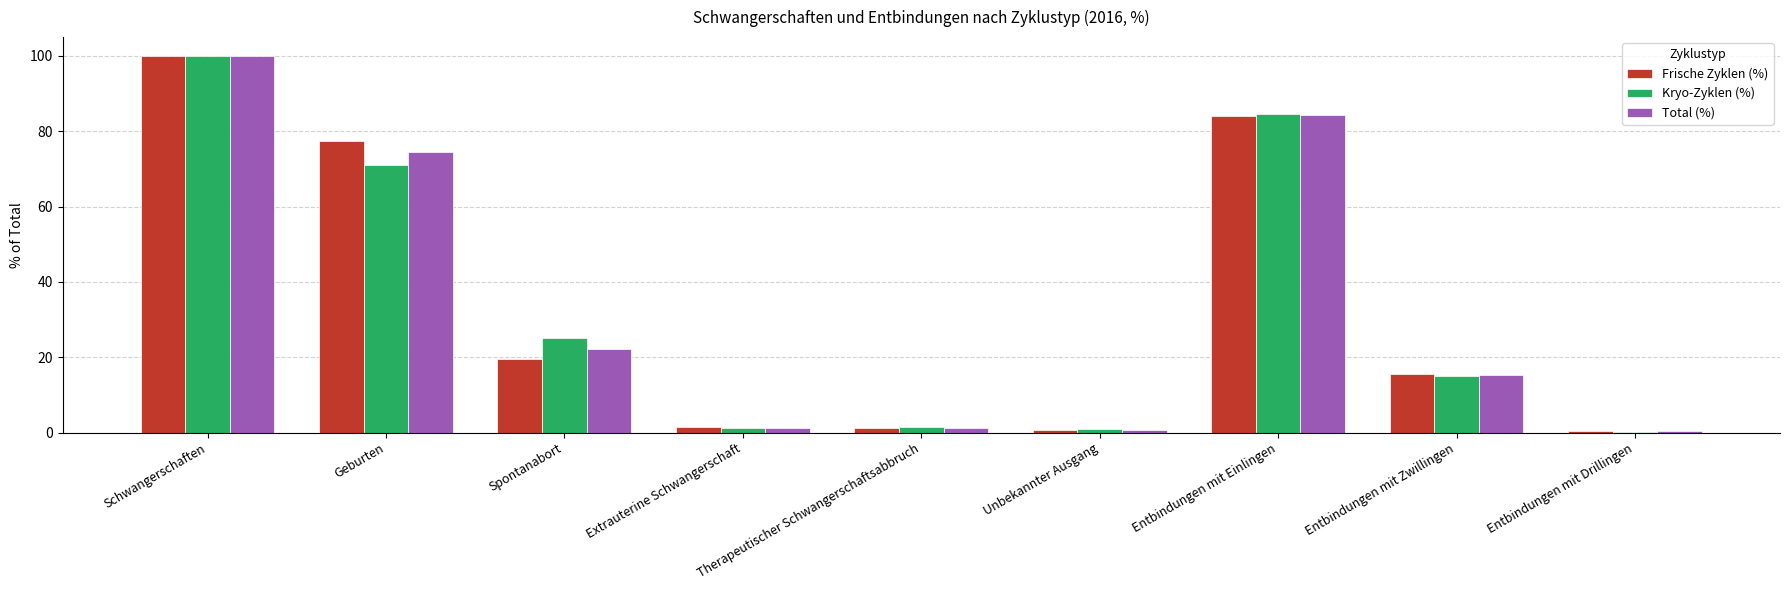

What is the total value across all series at Therapeutischer Schwangerschaftsabbruch?

4.0